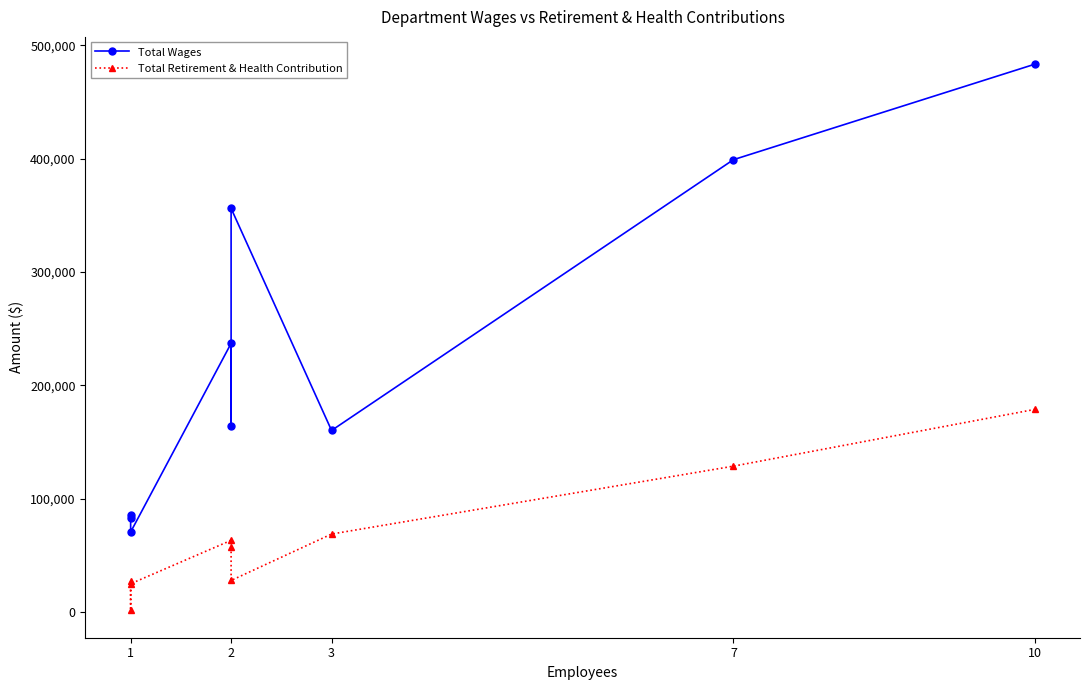

What is the value of the Total Retirement & Health Contribution point at the 2nd from the left?

1500